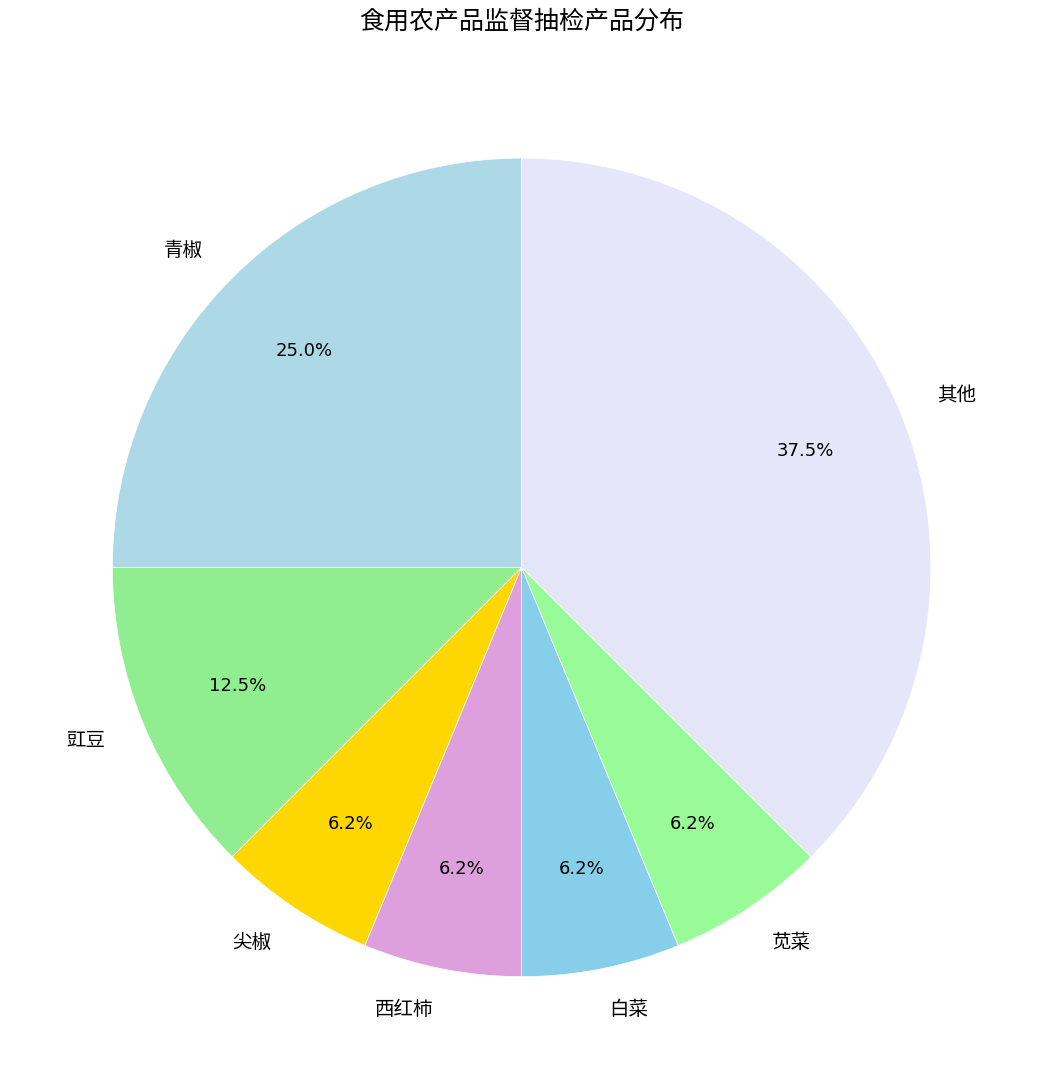

What is the ratio of the value at 苋菜 to the value at 尖椒?

1.0